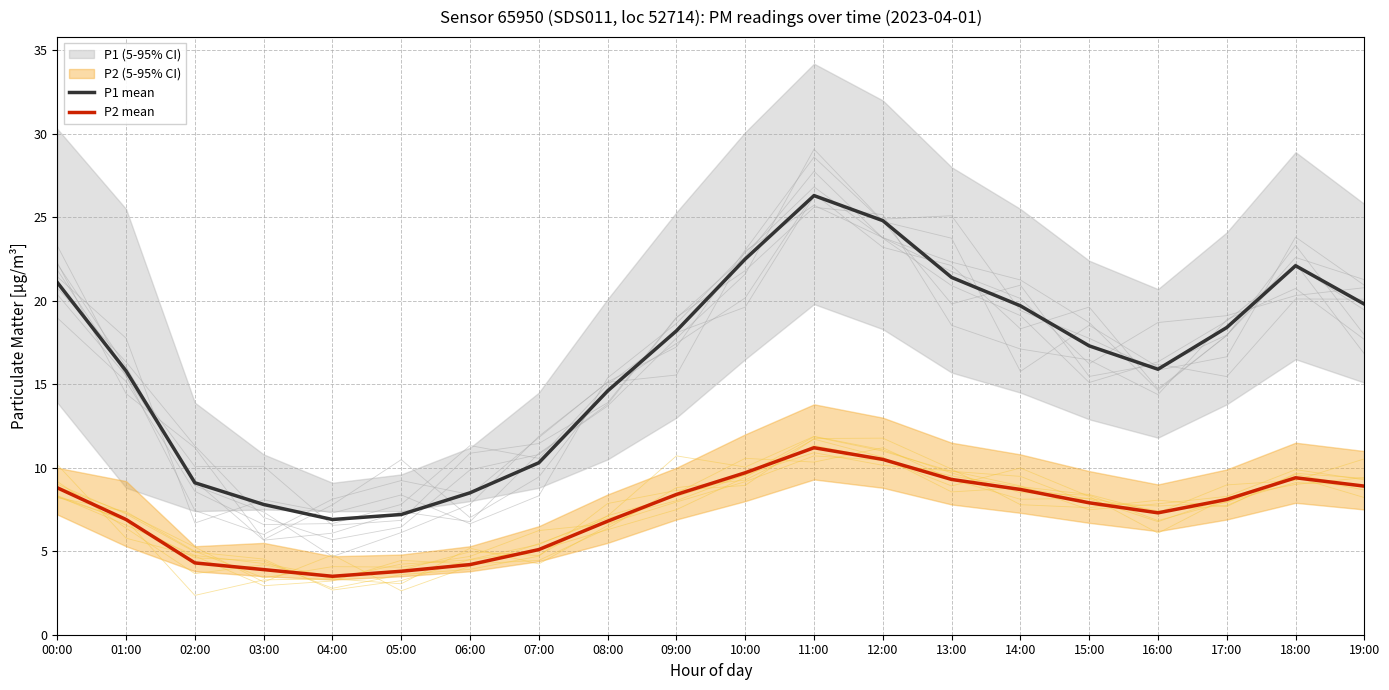

True or false: P2 mean and P1 mean cross at least once.

False